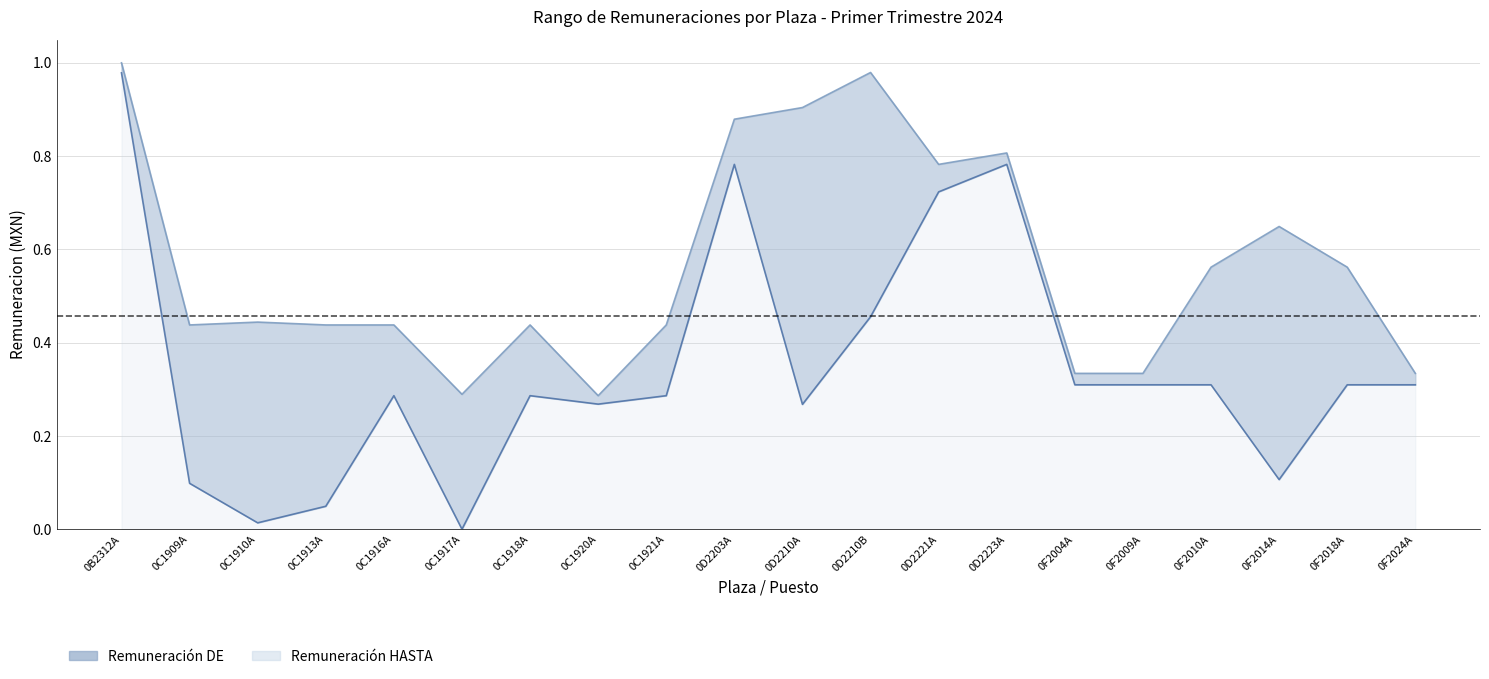

Which series has the largest total across all categories?

REMUNERACION_HASTA